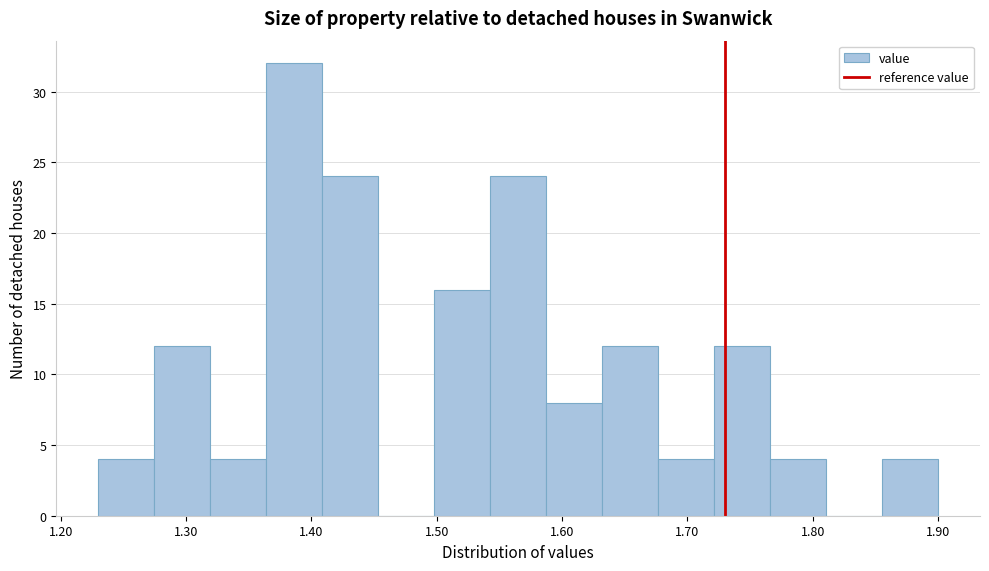

Reading left to right, list every bar in this chart as the range it spans on the x-axis followed by its height. Neither the bar edges nor the heights are printed on the chart, so give them approximately, as read against the axes.

1.23 to 1.27: 4
1.27 to 1.32: 12
1.32 to 1.36: 4
1.36 to 1.41: 32
1.41 to 1.45: 24
1.45 to 1.50: 0
1.50 to 1.54: 16
1.54 to 1.59: 24
1.59 to 1.63: 8
1.63 to 1.68: 12
1.68 to 1.72: 4
1.72 to 1.77: 12
1.77 to 1.81: 4
1.81 to 1.86: 0
1.86 to 1.90: 4